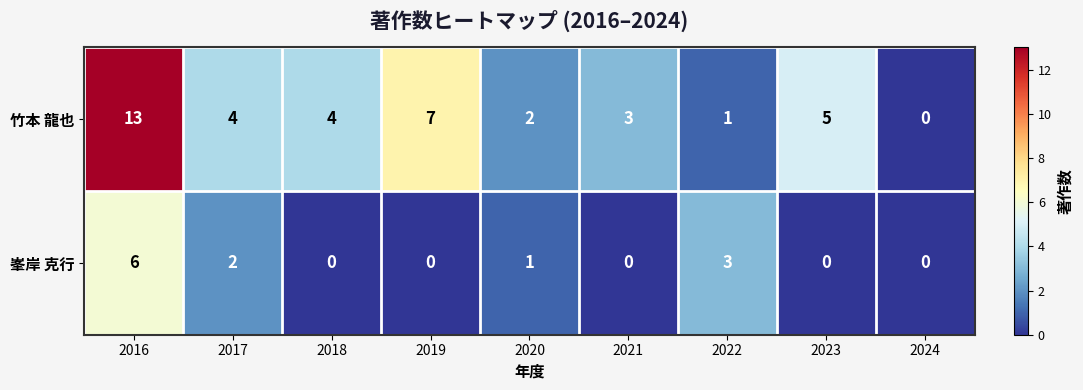

The value of 峯岸 克行 at 2023 is 0. True or false?

True